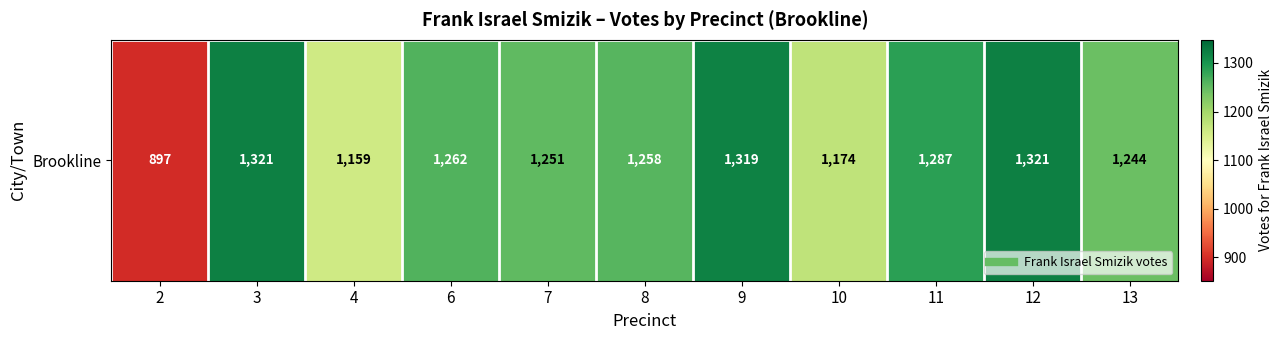

List the labels in order of value, smallest first.

2, 4, 10, 13, 7, 8, 6, 11, 9, 3, 12